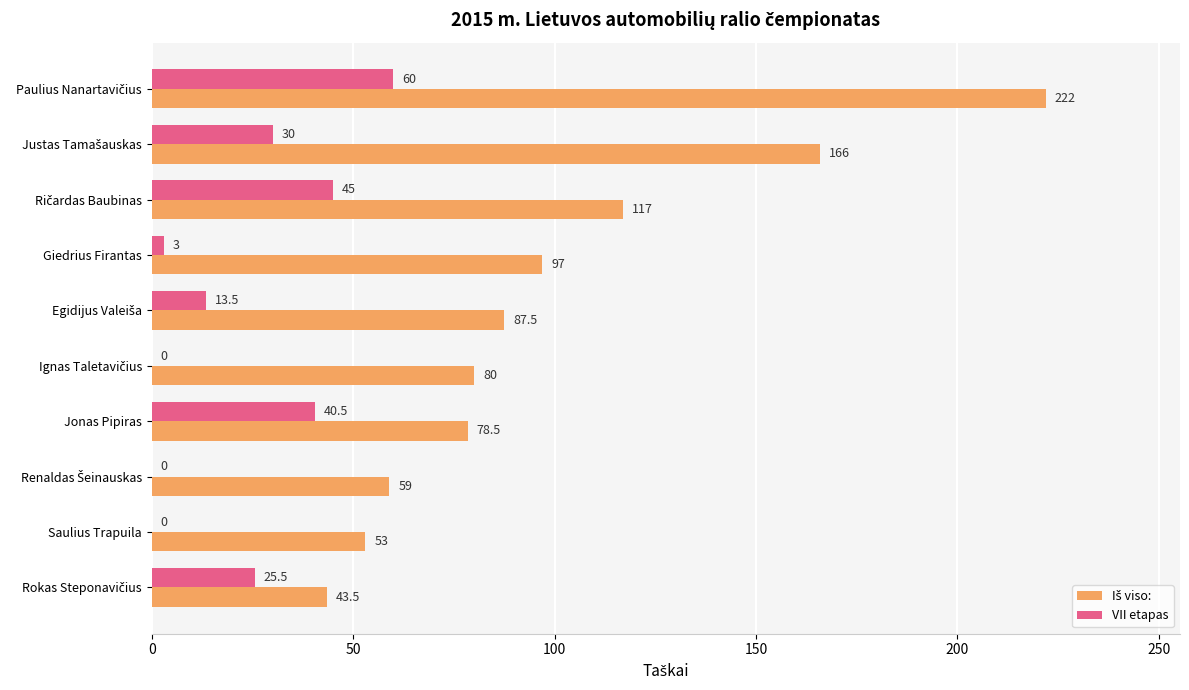

What is the greatest value displayed?

222.0